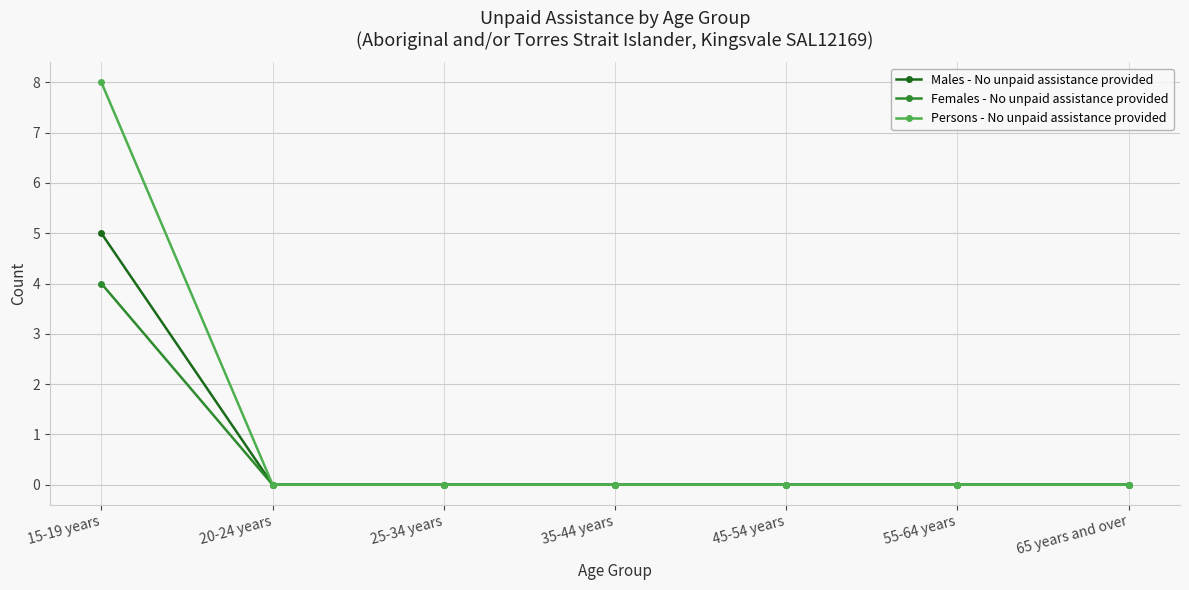

Which series has the largest range (max minus min)?

Persons - No unpaid assistance provided